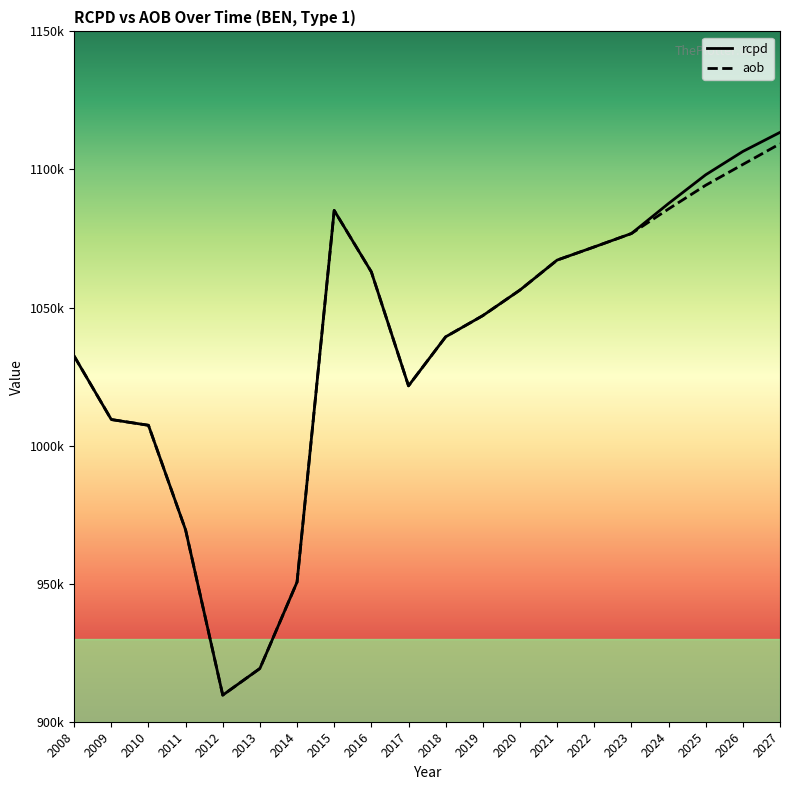

At which label does rcpd reach its peak?

2027